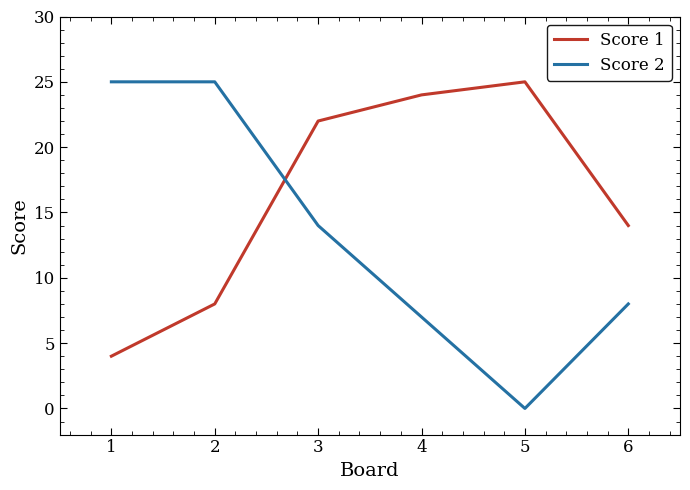

The Score 1 series shows 8 at 2. True or false?

True